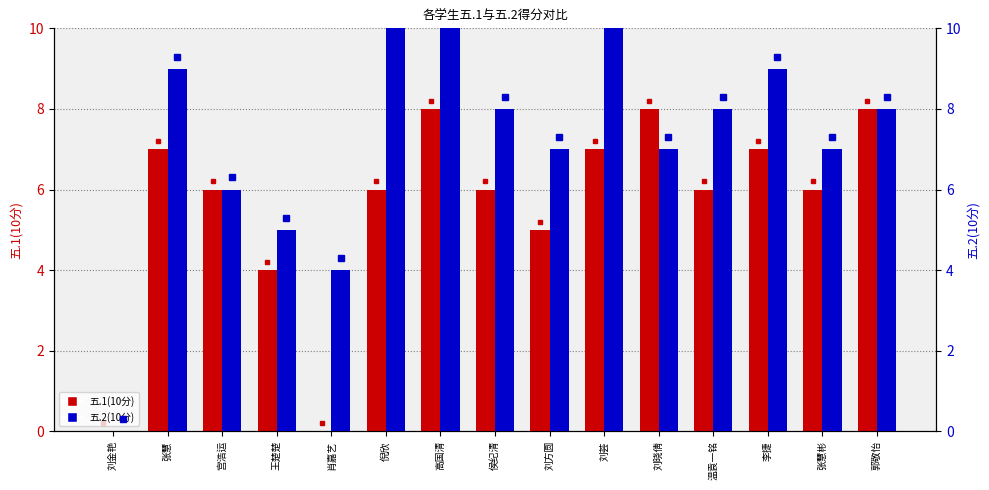

List the labels in order of 五.2(10分) value, largest first.

倪欣, 高国清, 刘荟, 张慧, 李捷, 侯纪清, 温袁一铭, 郭敬怡, 刘方圆, 刘晓倩, 张慧彬, 宫浩运, 王楚楚, 肖嘉艺, 刘金艳